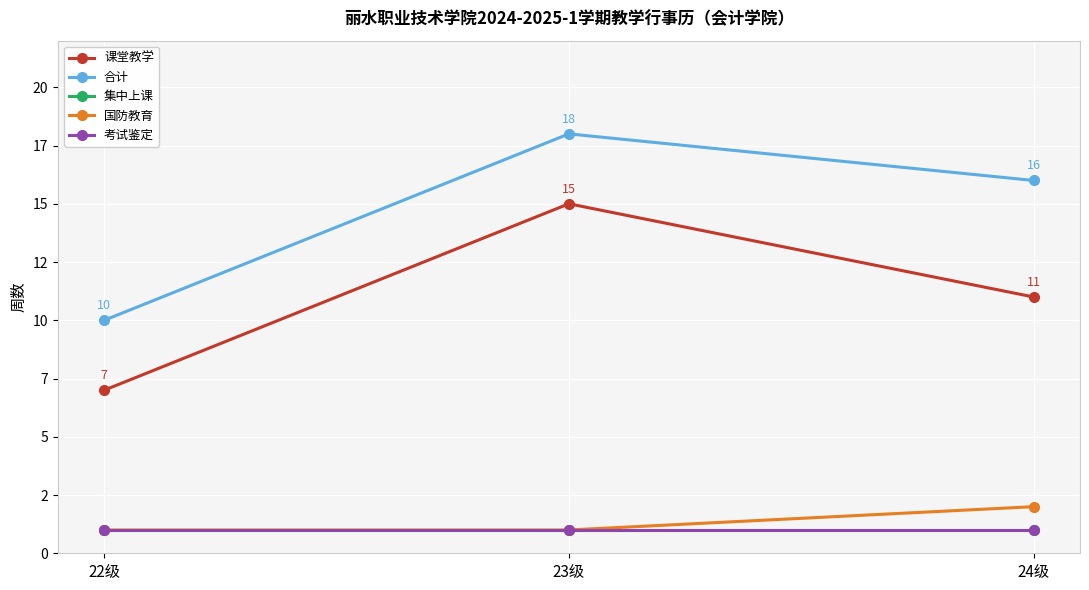

At which label does 集中上课 reach its minimum?

22级